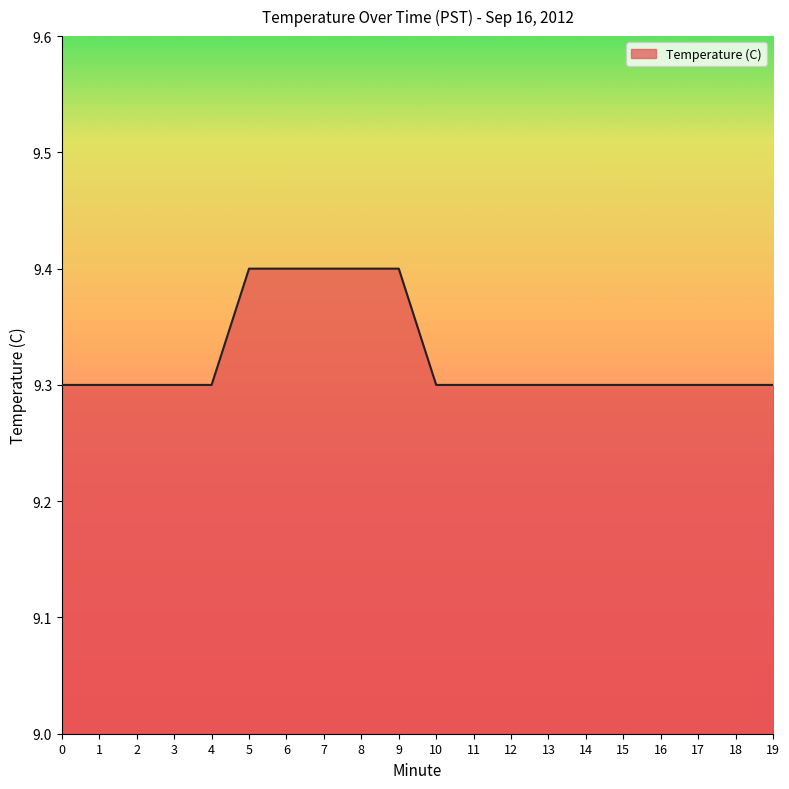

Does the chart display data point markers on the line(s)?

No